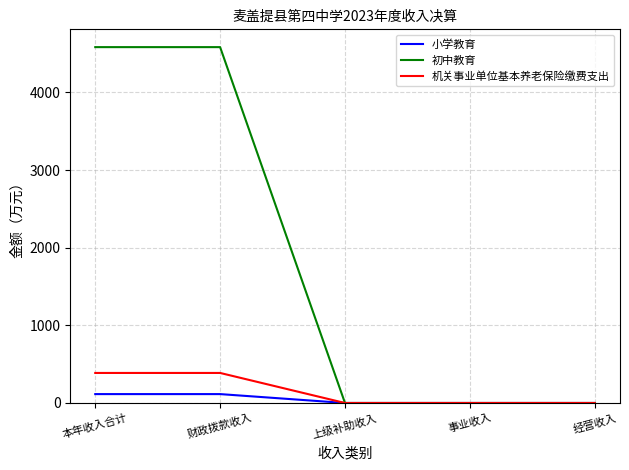

Reading left to right, extract all data points from this chart.

小学教育: 114.5	114.5	0.0	0.0	0.0
初中教育: 4584.4	4584.4	0.0	0.0	0.0
机关事业单位基本养老保险缴费支出: 387.0	387.0	0.0	0.0	0.0